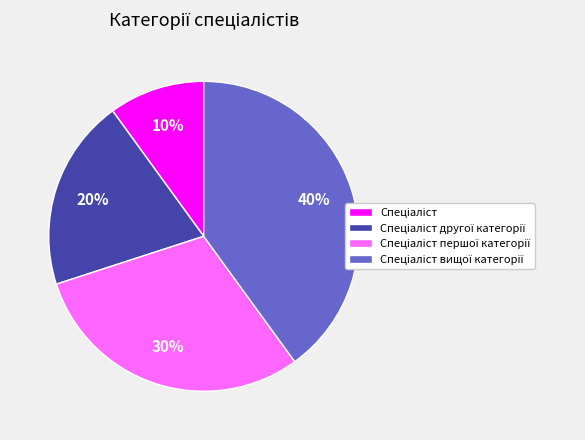

Is there a majority slice in this chart?

No